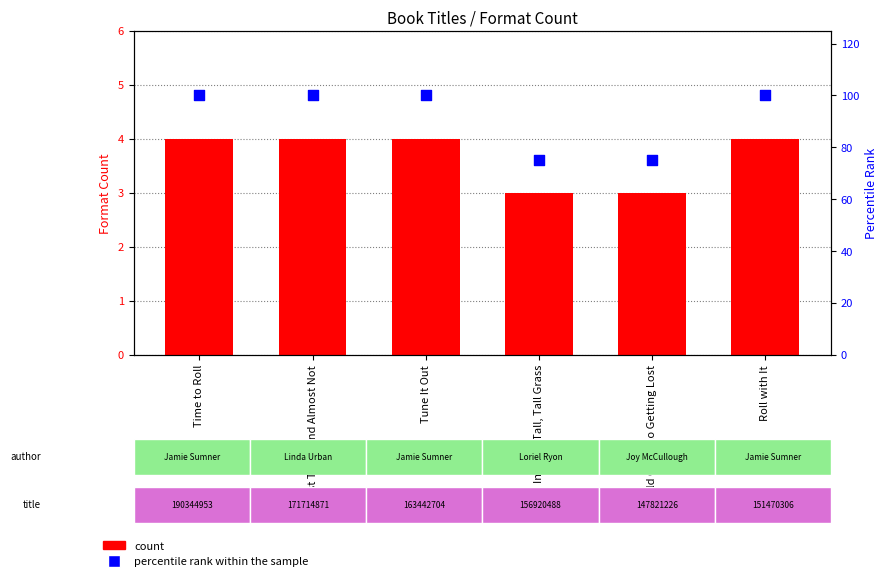

What is the total value across all series at Tune It Out?

104